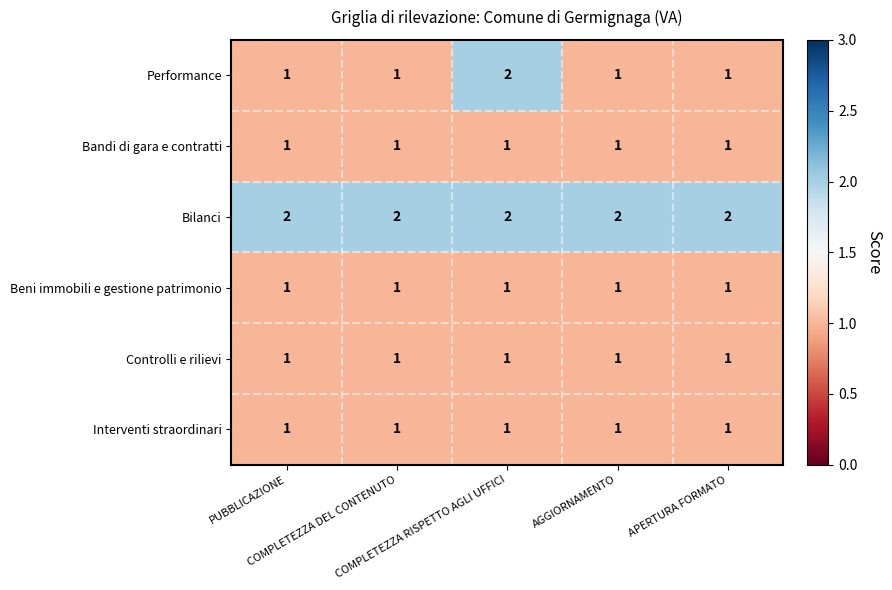

Which series has the largest total across all categories?

Bilanci